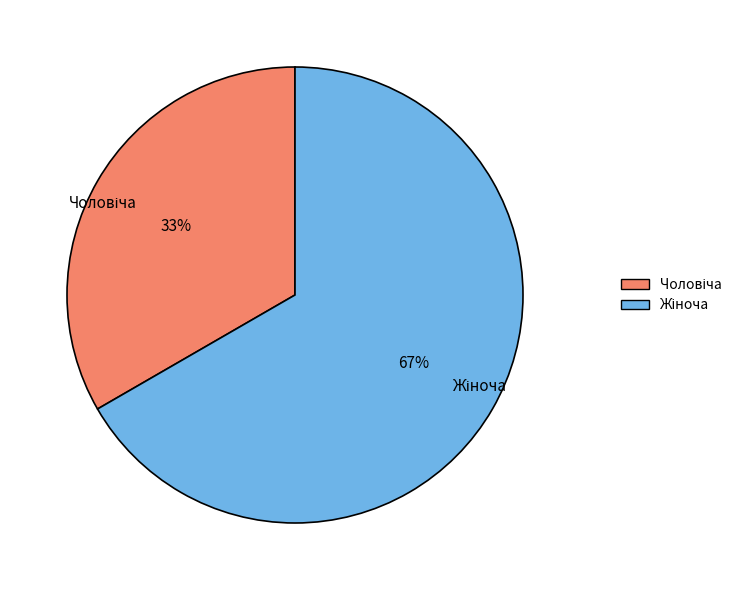

Is there any slice that represents more than half of the pie?

Yes